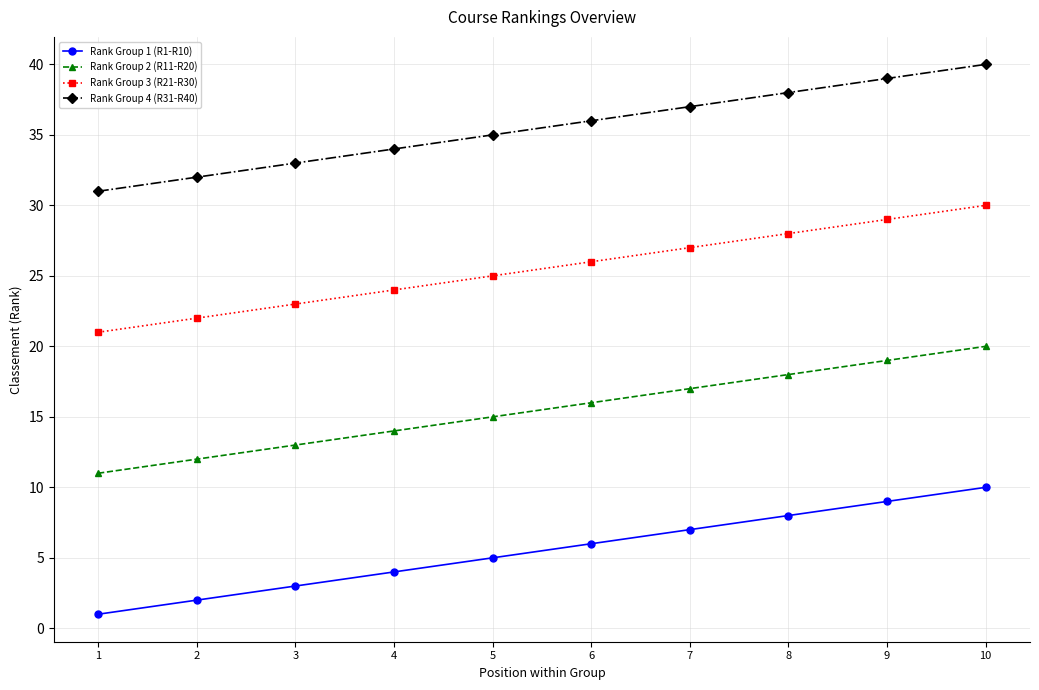

The Rank Group 3 (R21-R30) series shows 7 at 9. True or false?

False